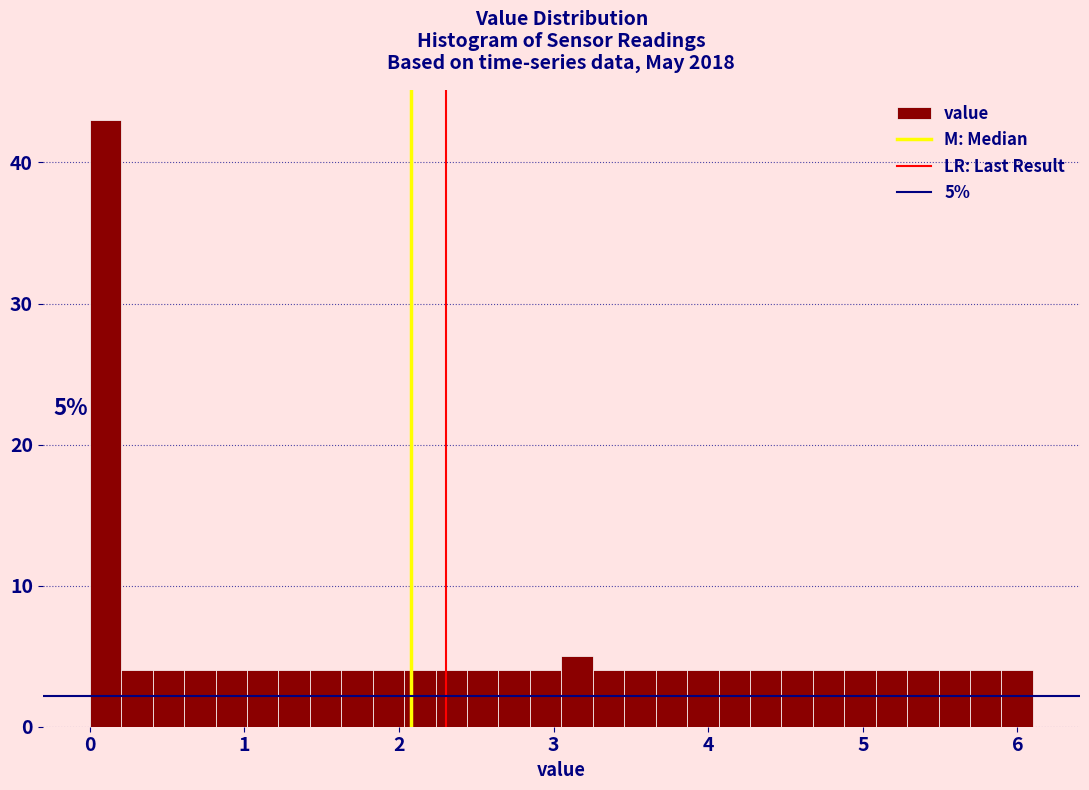

Around what value on the x-axis is the tallest bar? Give the approximate position of its centre, as read against the axis.

0.1